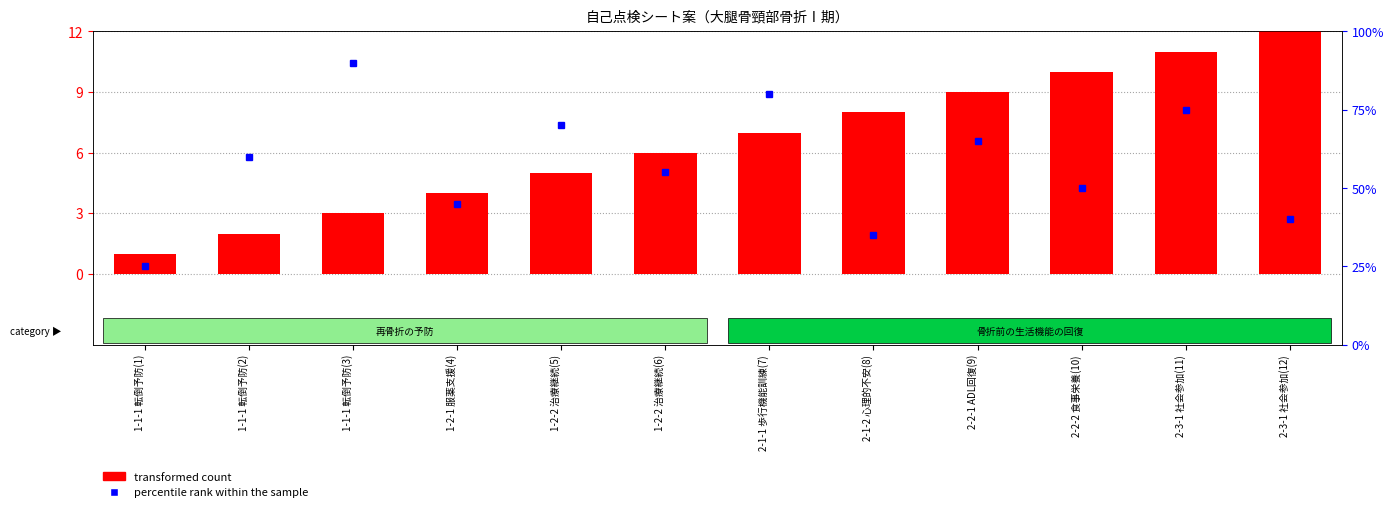

What is the maximum value shown in the chart?

12